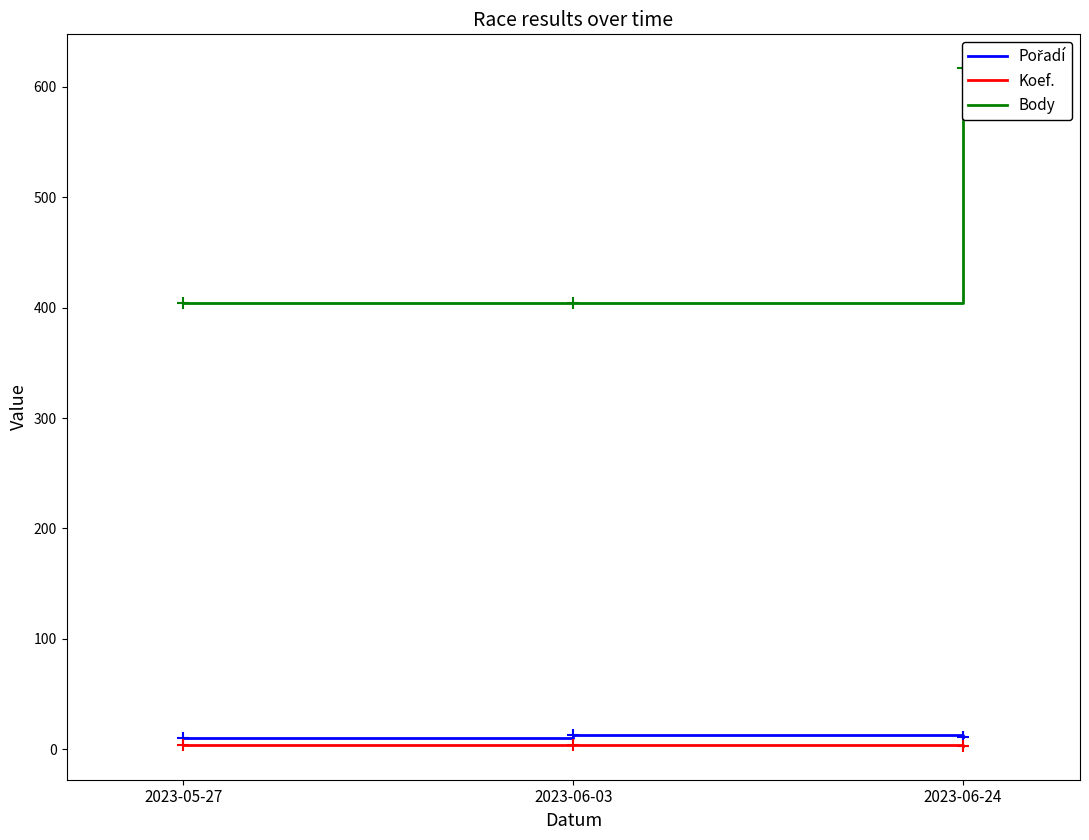

Is the value of Koef. at 2023-05-27 greater than the value of Body at 2023-06-24?

No